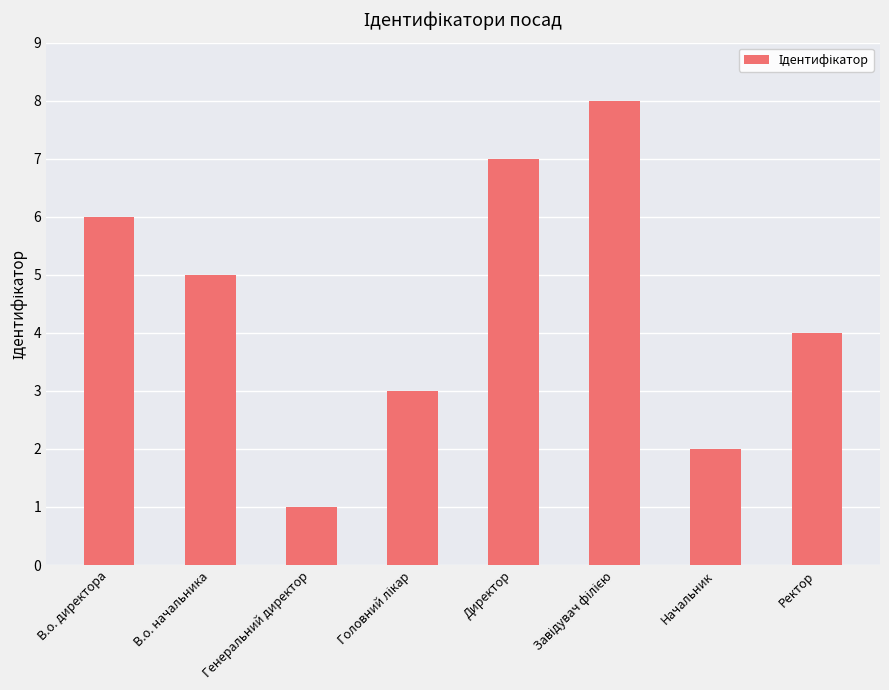

Where is the data nearest to the value 4?

Ректор